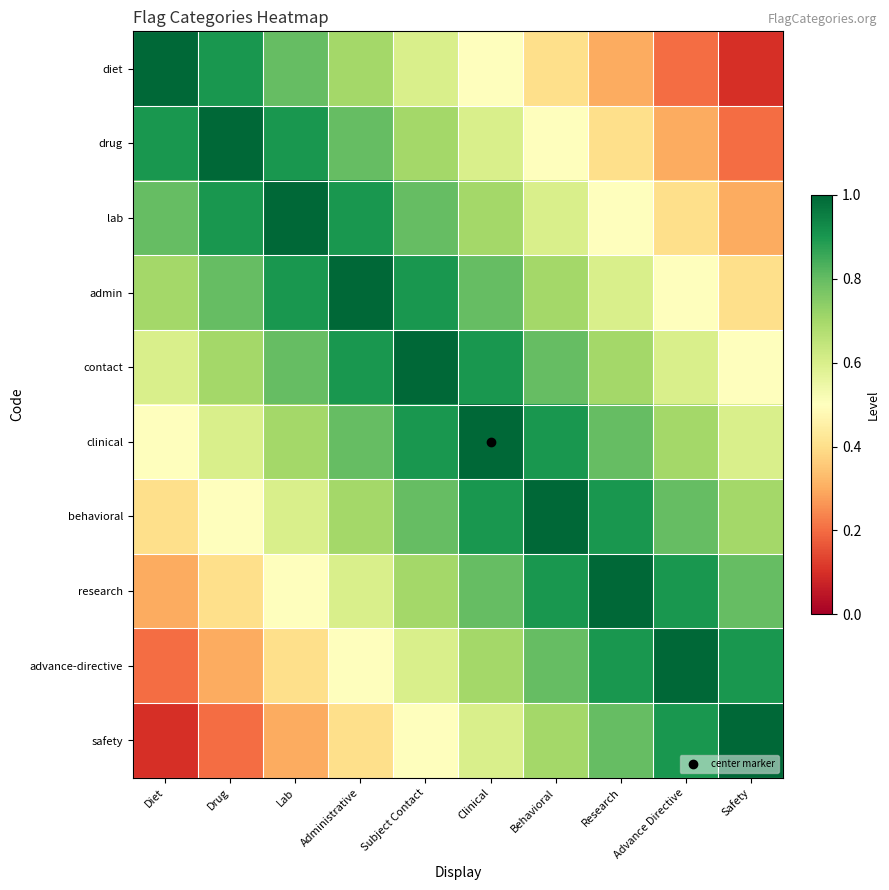

Rank the series at Safety from lowest to highest value.

diet, drug, lab, admin, contact, clinical, behavioral, research, advance-directive, safety